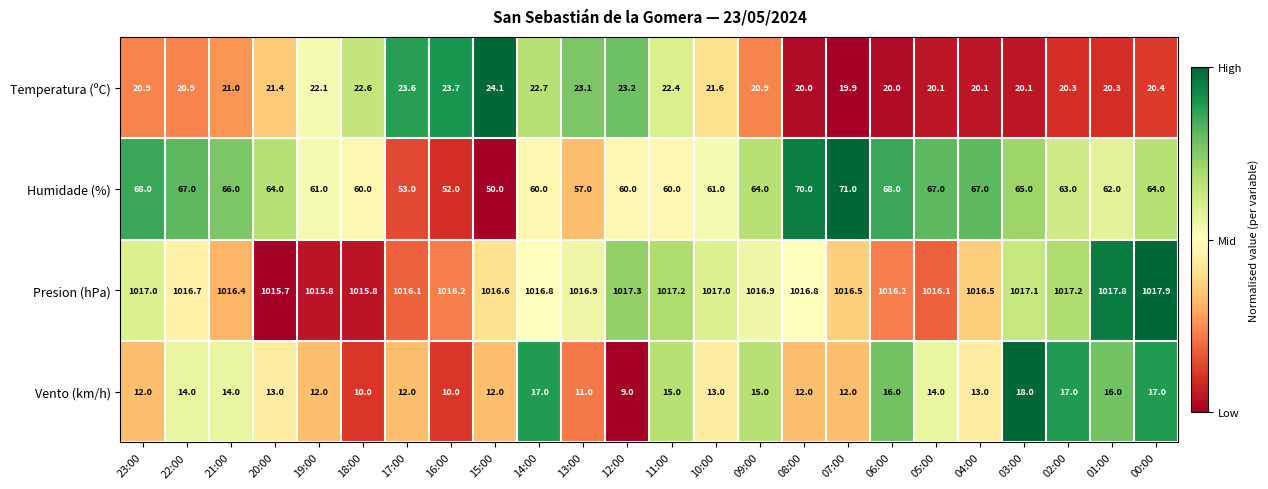

At which label does Vento (km/h) first exceed 13?

22:00